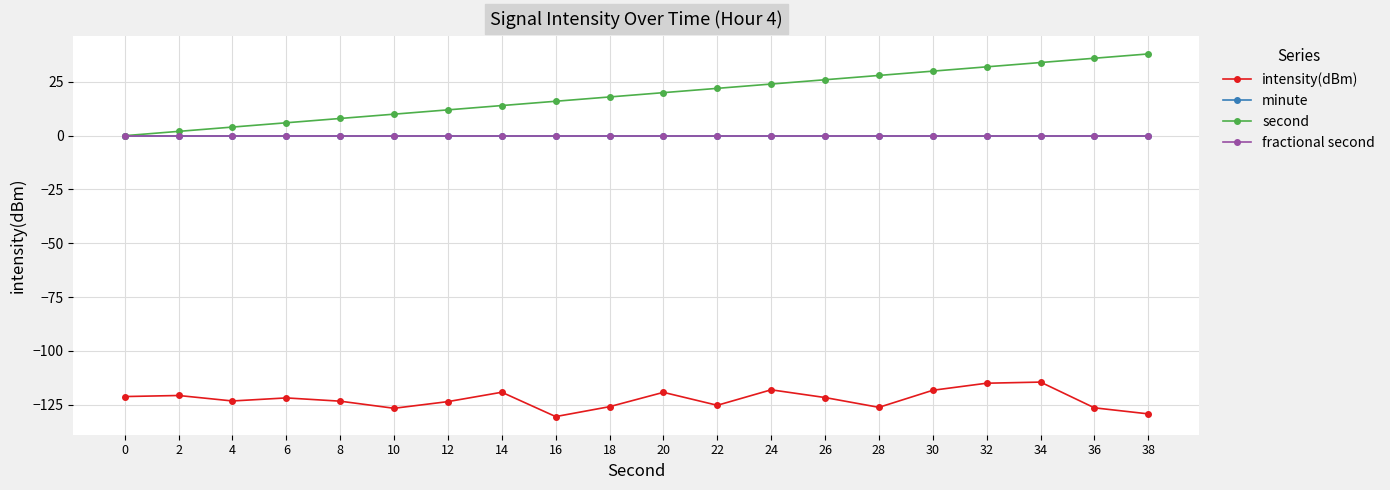

Is this an area chart (filled region under the line)?

No